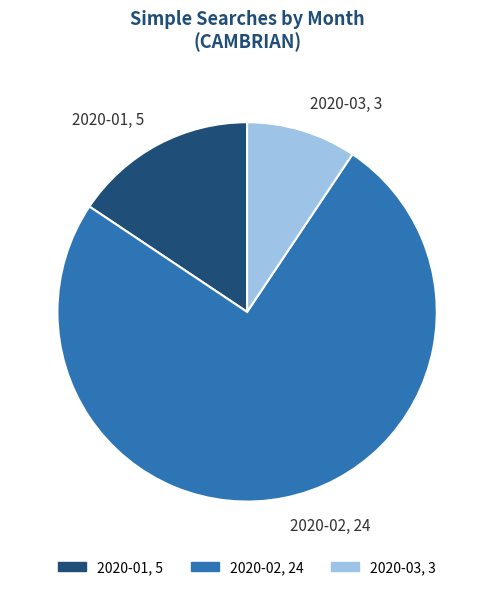

Which category has the biggest portion of the pie?

2020-02